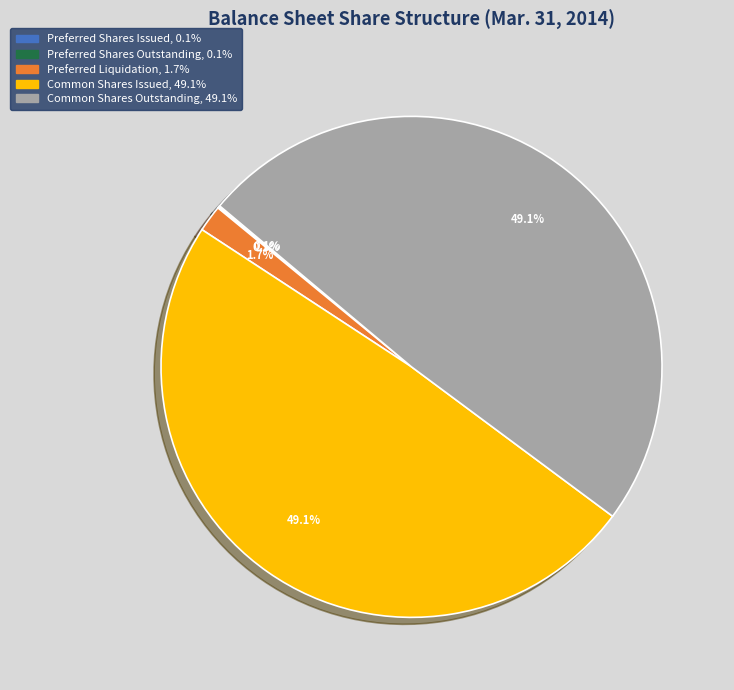

What percentage do Common Shares Issued and Common Shares Outstanding together represent?

98.1%